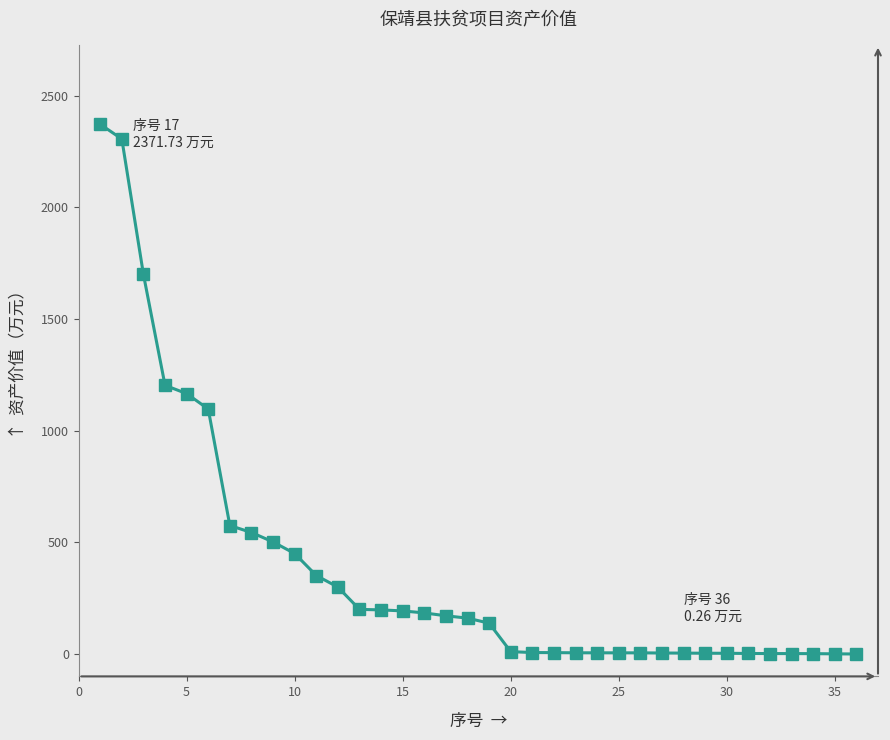

What is the maximum value shown in the chart?

2371.7